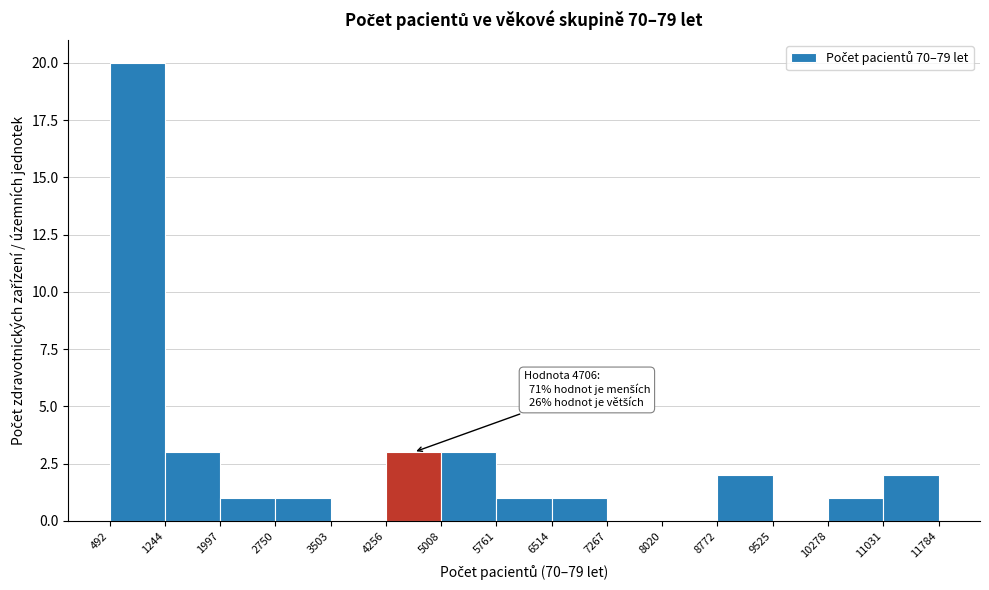

Which range on the x-axis has the tallest bar?

492 to 1244